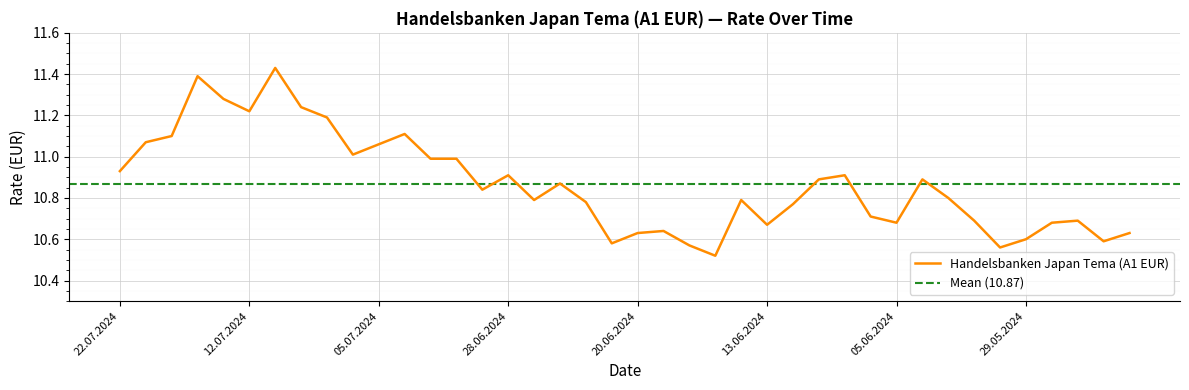

True or false: there are more than 1 points higher than both neighbors.

True